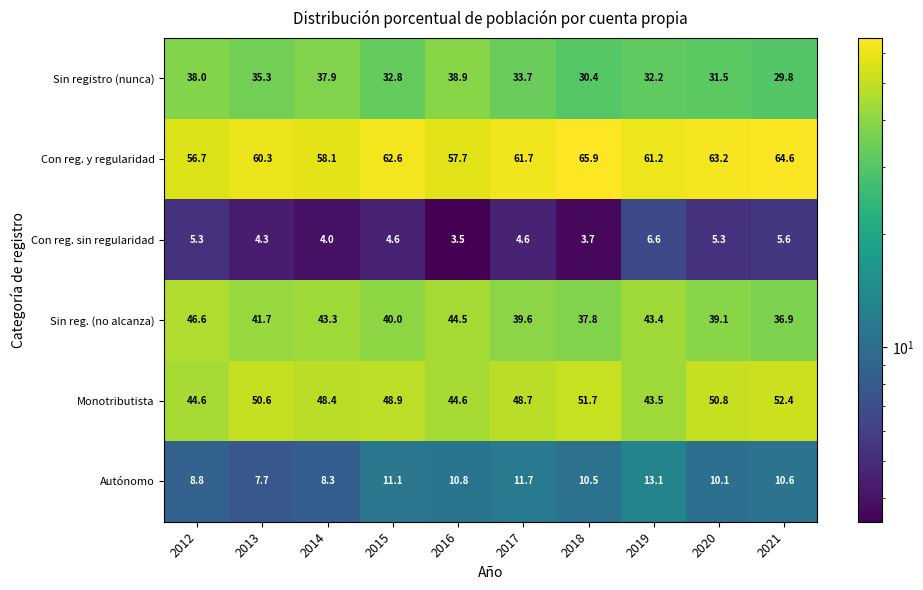

Which series has the largest total across all categories?

Con reg. y regularidad